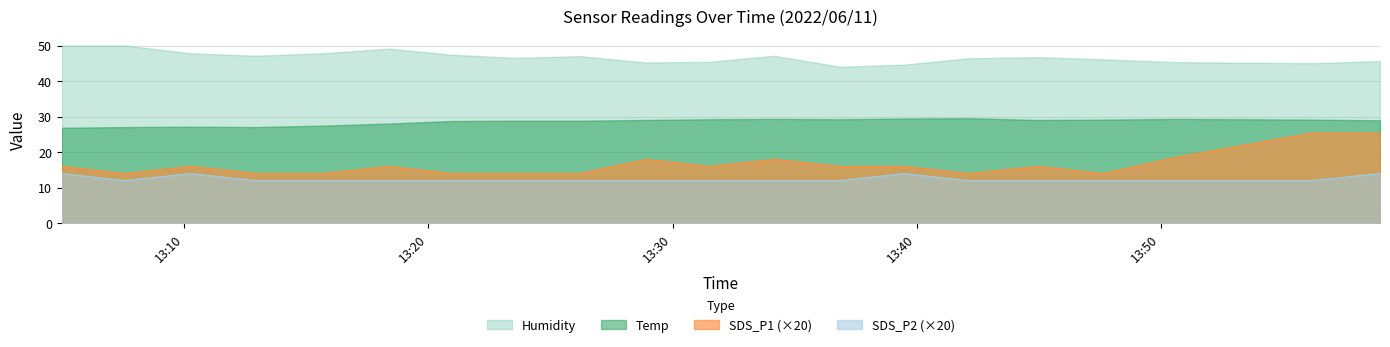

What is the sum of all Temp values?

572.6